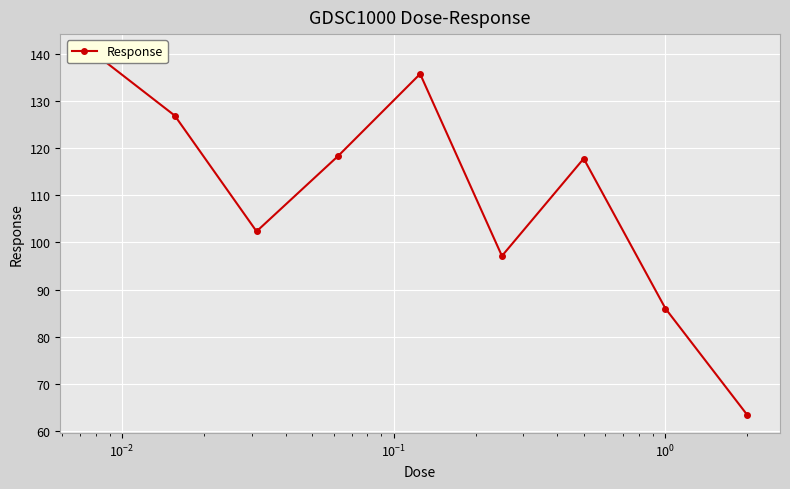

Reading left to right, extract all data points from this chart.

140.3	126.9	102.3	118.4	135.7	97.1	117.8	85.9	63.4